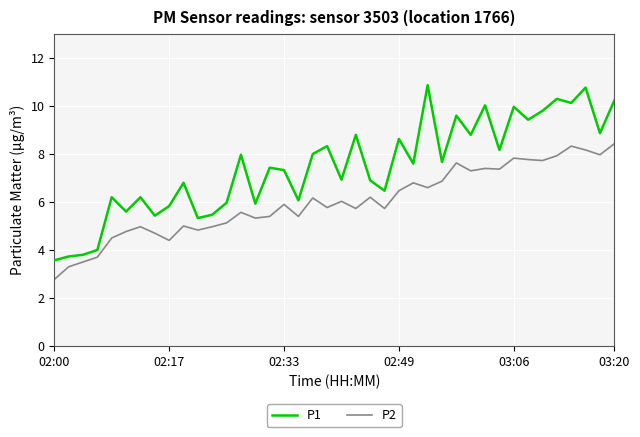

What is the highest value of the P1 series?

10.9